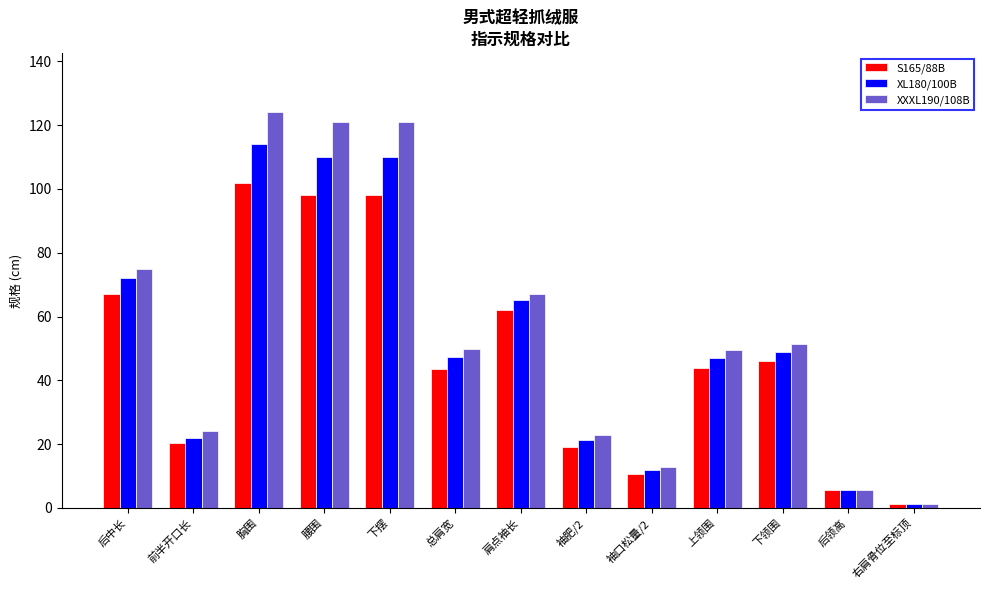

Rank the series at 下领围 from highest to lowest value.

XXXL190/108B, XL180/100B, S165/88B